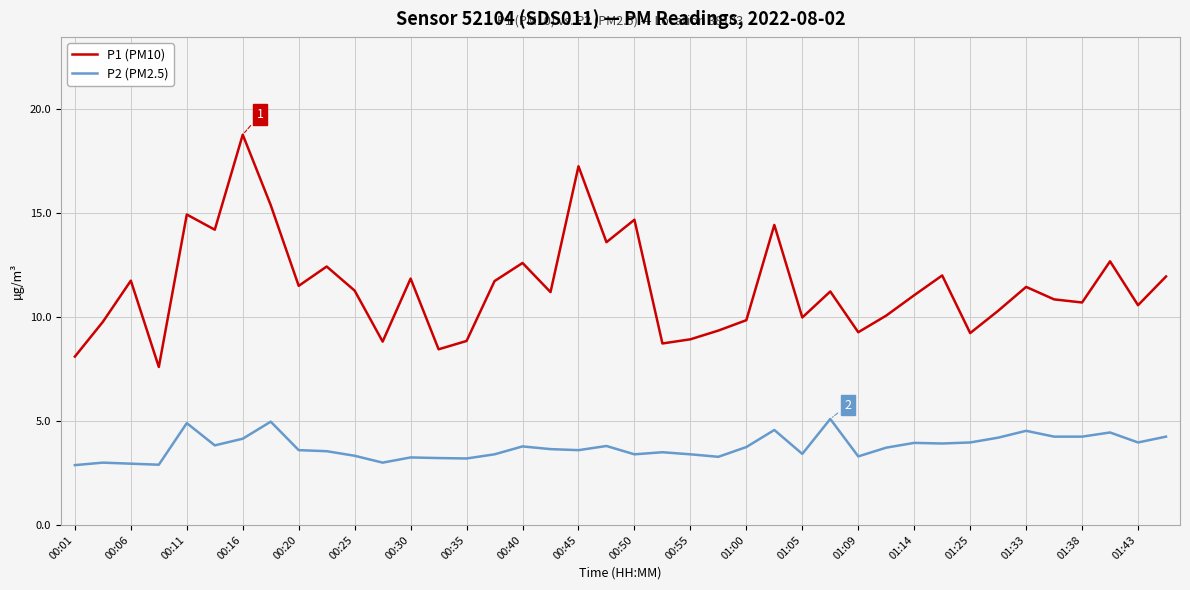

Which series has the largest total across all categories?

P1 (PM10)